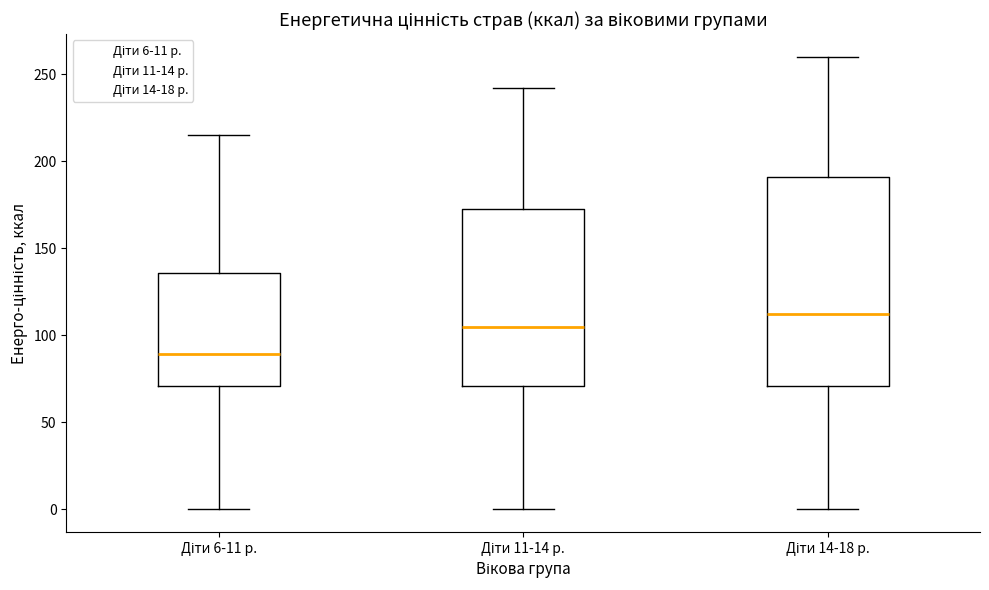

Which box has the highest median line?

Діти 14-18 р.